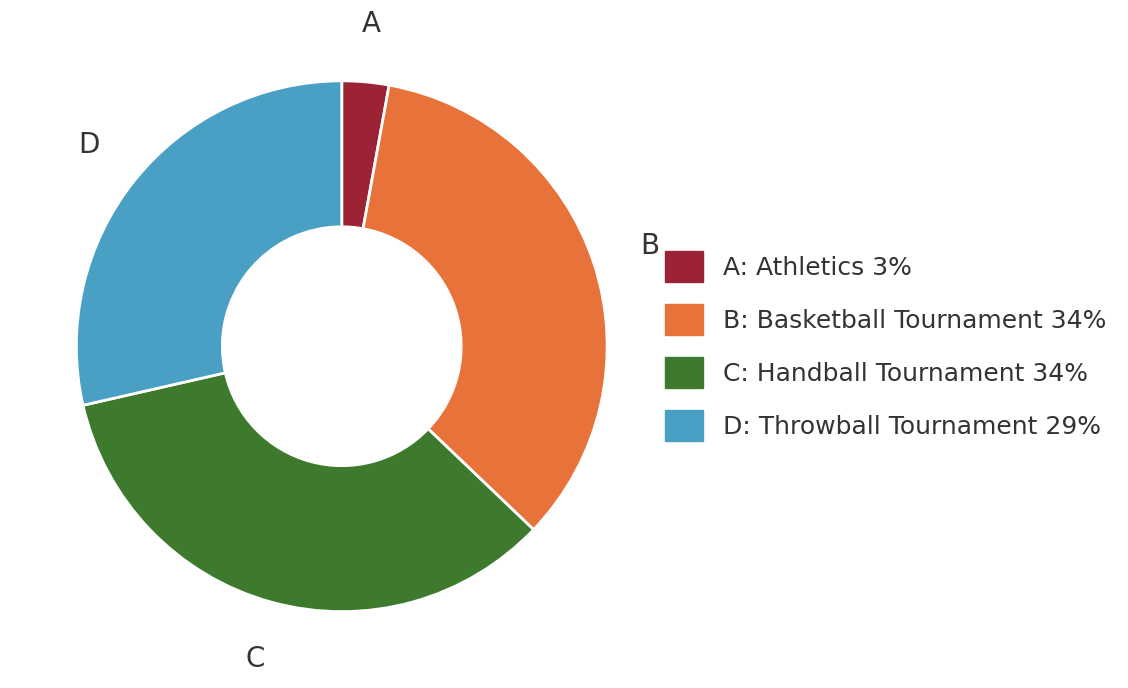

Is there any slice that represents more than half of the pie?

No